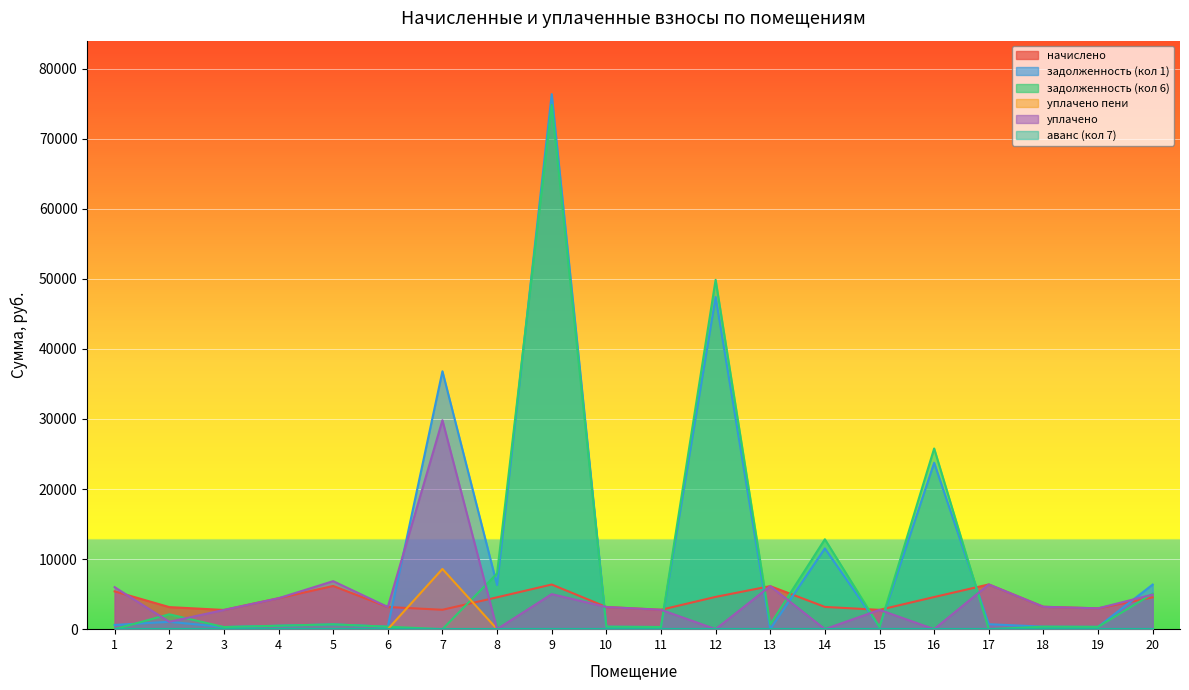

Is the value of задолженность (кол 1) at 12 greater than the value of уплачено пени at 2?

Yes